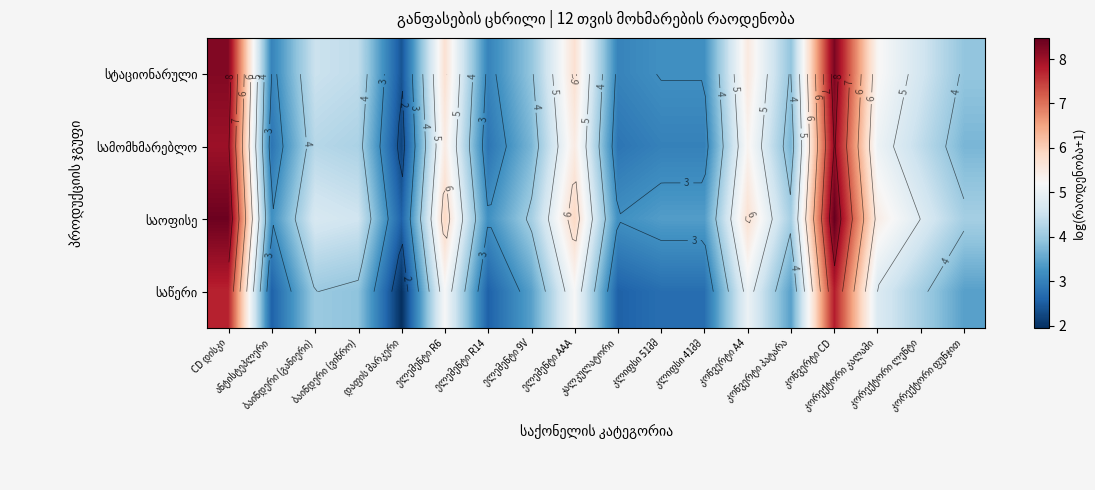

Which category has the lowest value across all series?

დაფის მარკერი